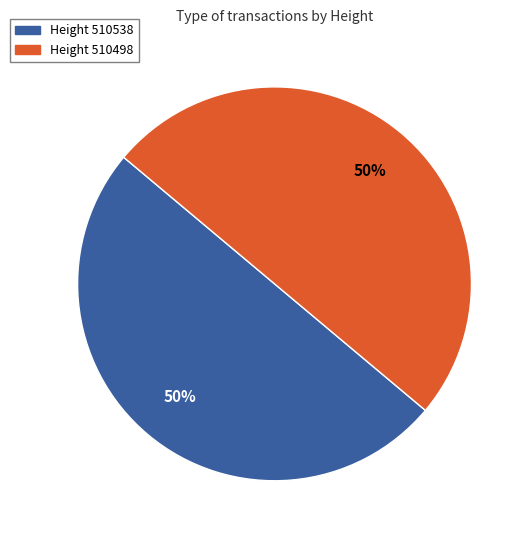

To the nearest percent, what is the average slice percentage?

50%